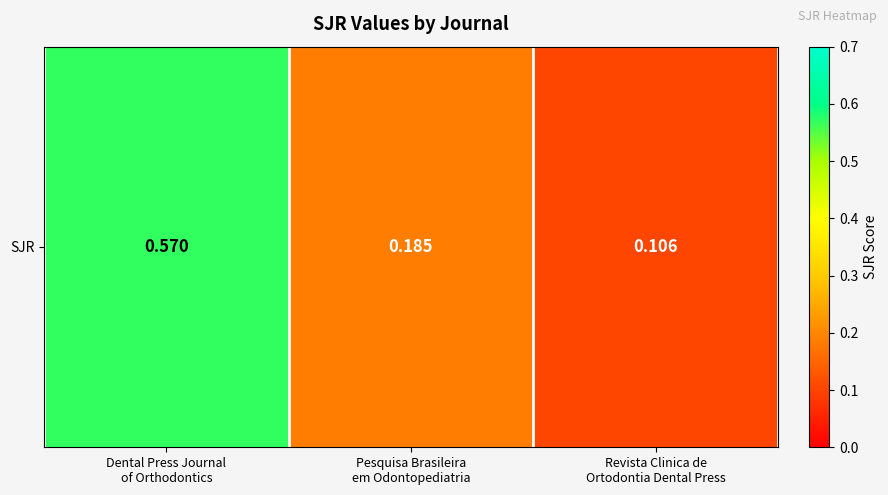

What is the approximate value at Revista Clinica de
Ortodontia Dental Press?

0.1